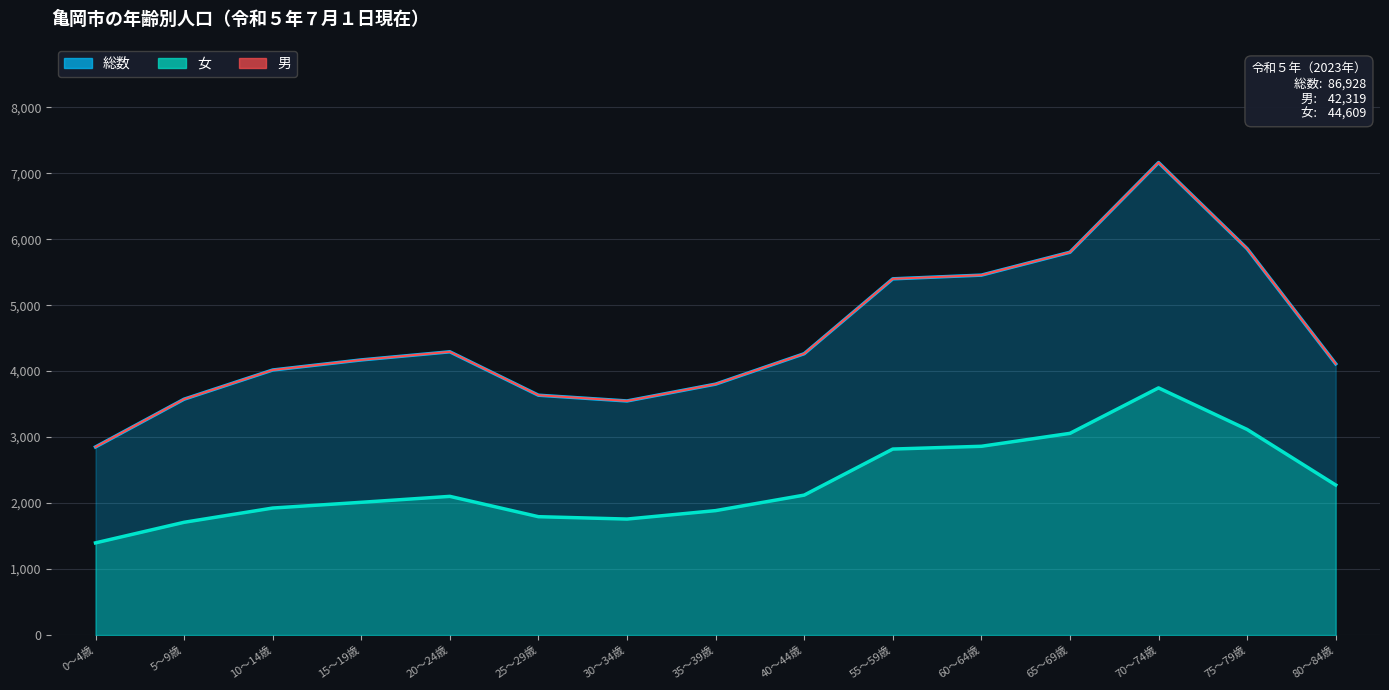

Which label corresponds to the smallest value in the chart?

0～4歳